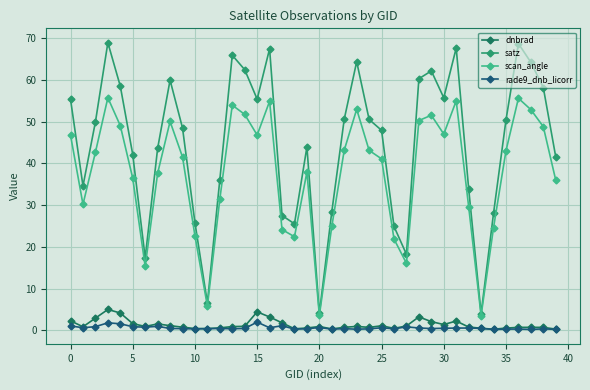

Which series has the widest spread of values?

satz